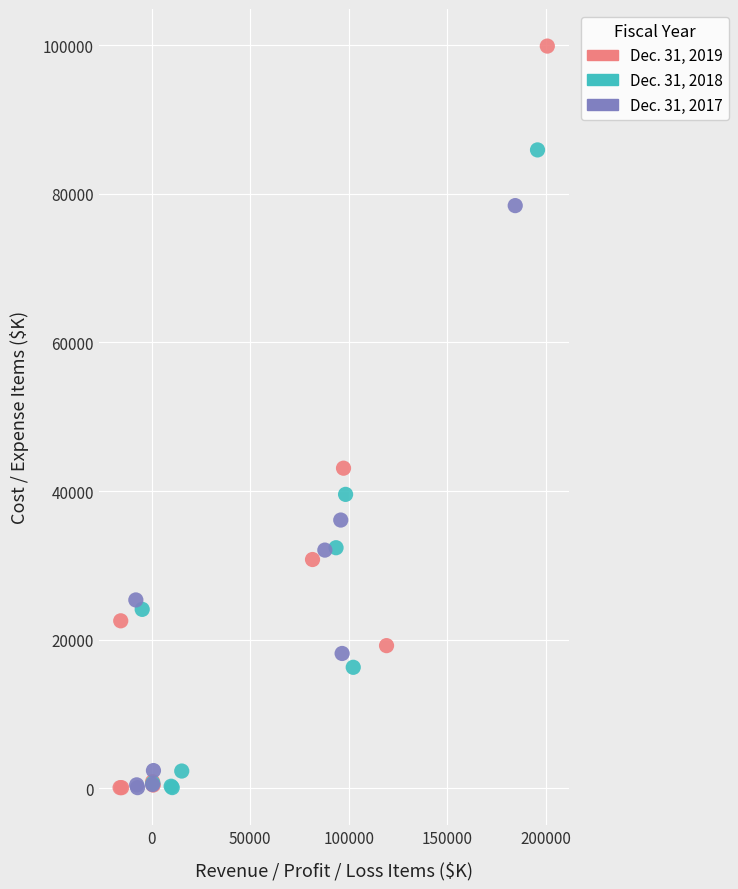

Which series has the widest spread of Y values?

Dec. 31, 2019